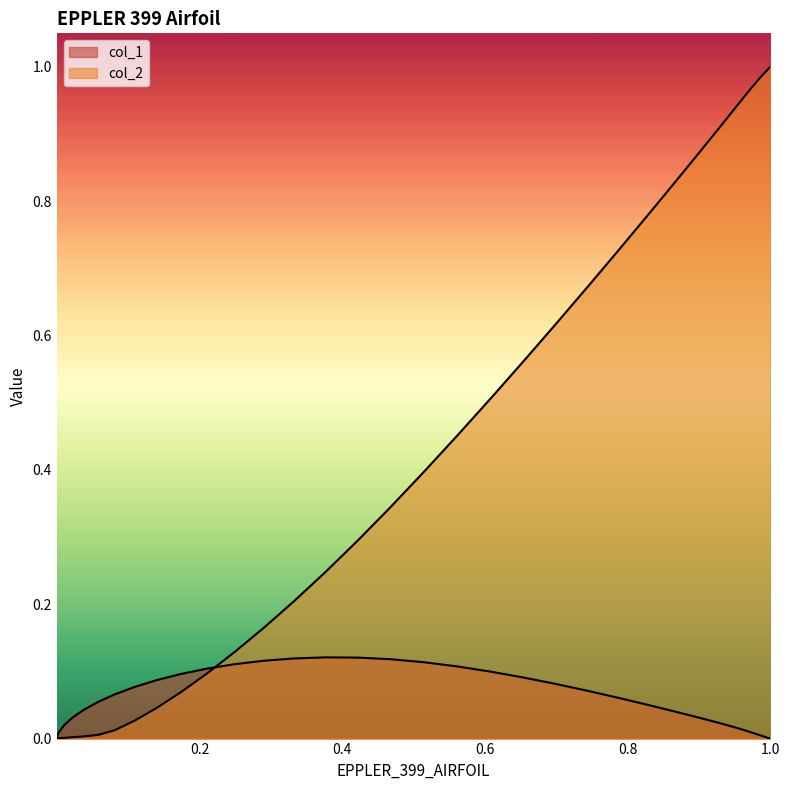

What are all the series names shown in the legend?

col_1, col_2